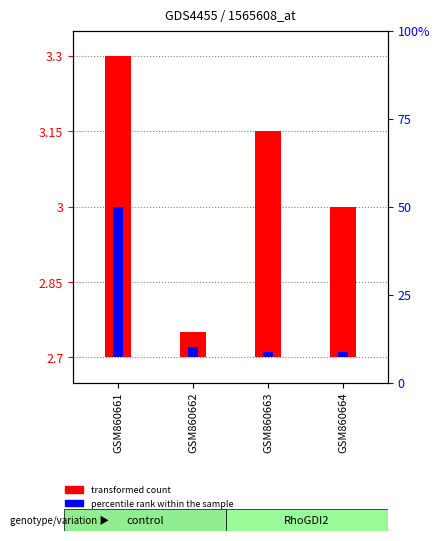

At which category is the sum across all series the highest?

GSM860661